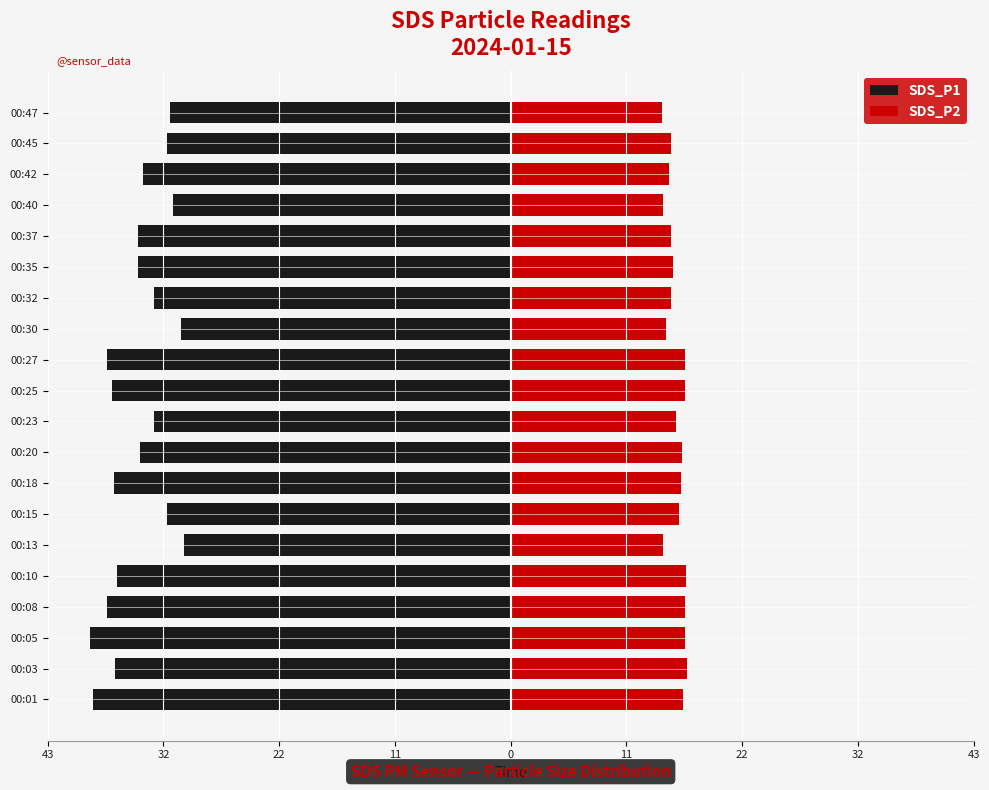

What is the average value of the SDS_P2 series?

15.5